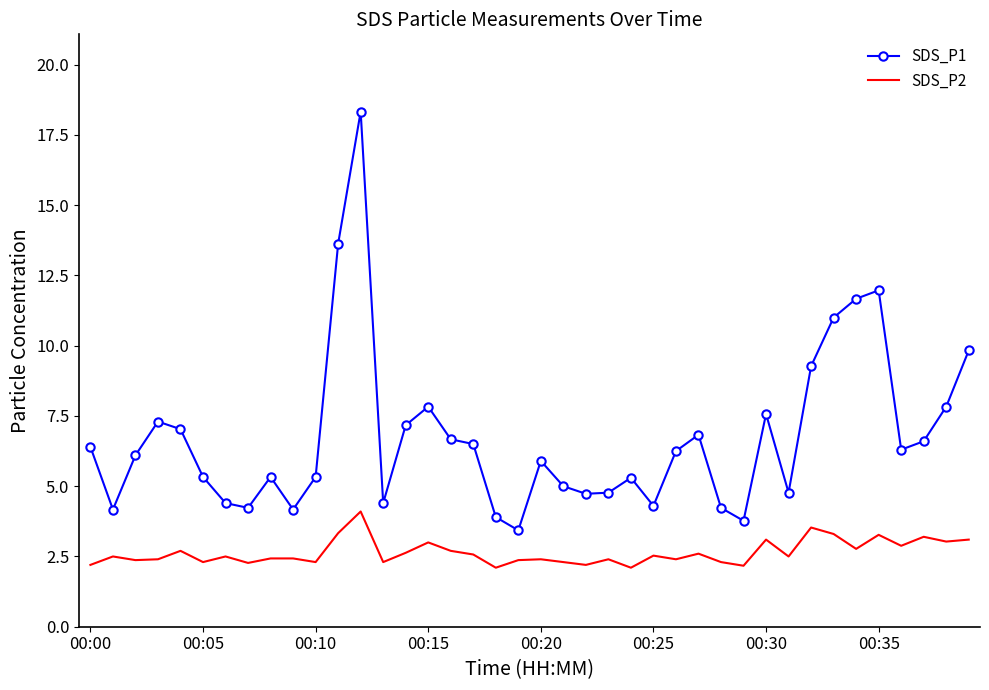

Which series has the largest range (max minus min)?

SDS_P1